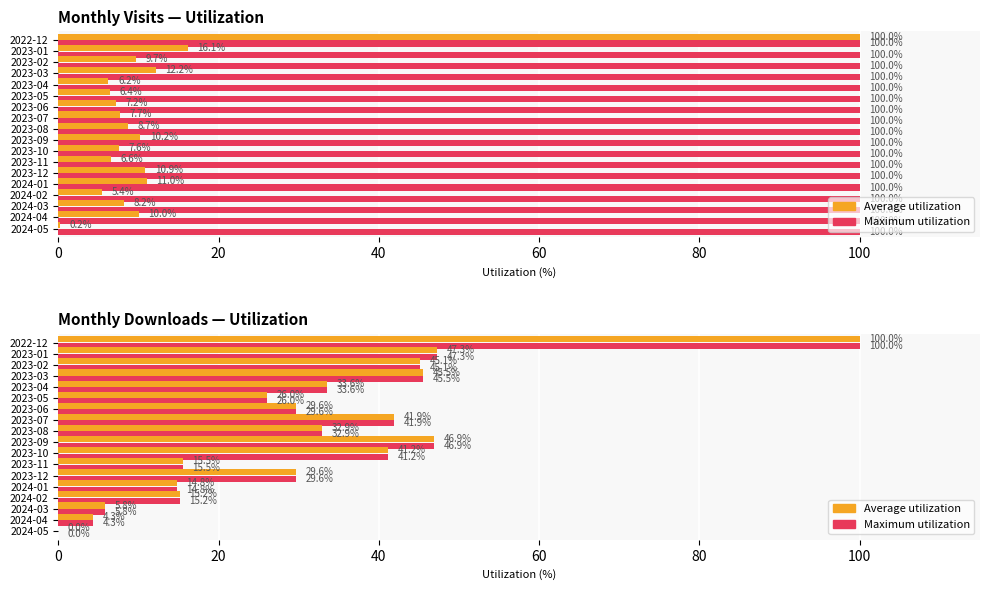

What is the value of the Maximum utilization bar at the 6th from the left?

26.0